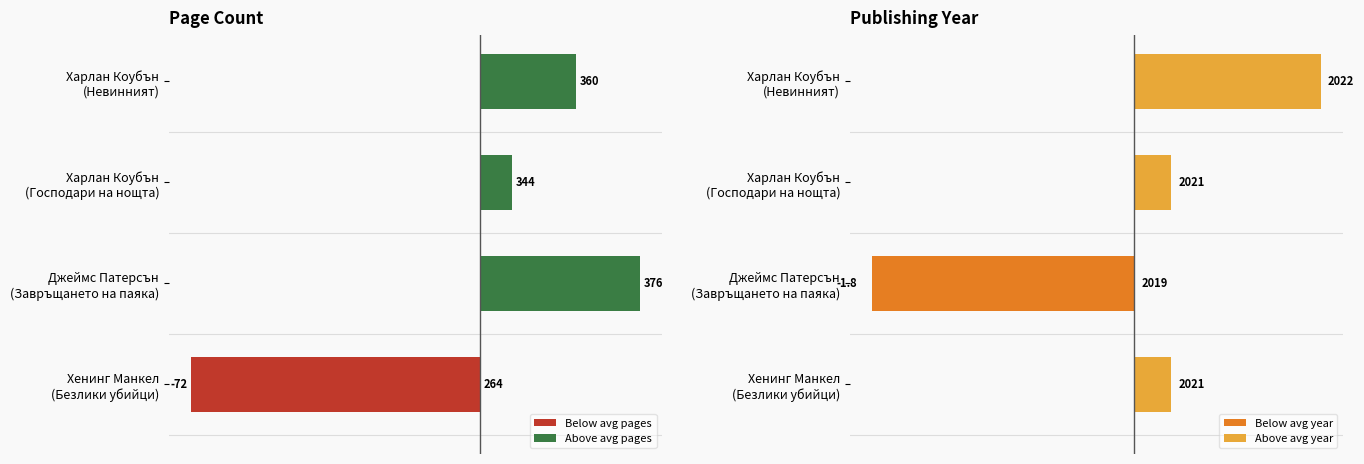

What is the difference between the Above avg pages values at Харлан Коубън (Невинният) and Харлан Коубън (Господари на нощта)?

16.0